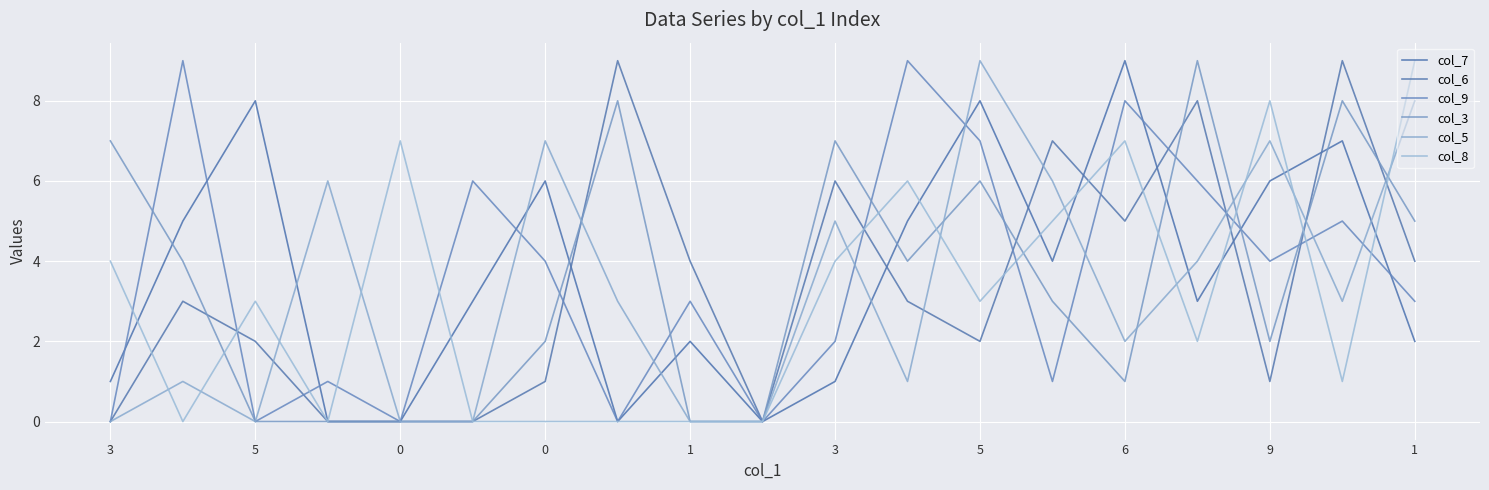

How many lines are shown in the chart?

6